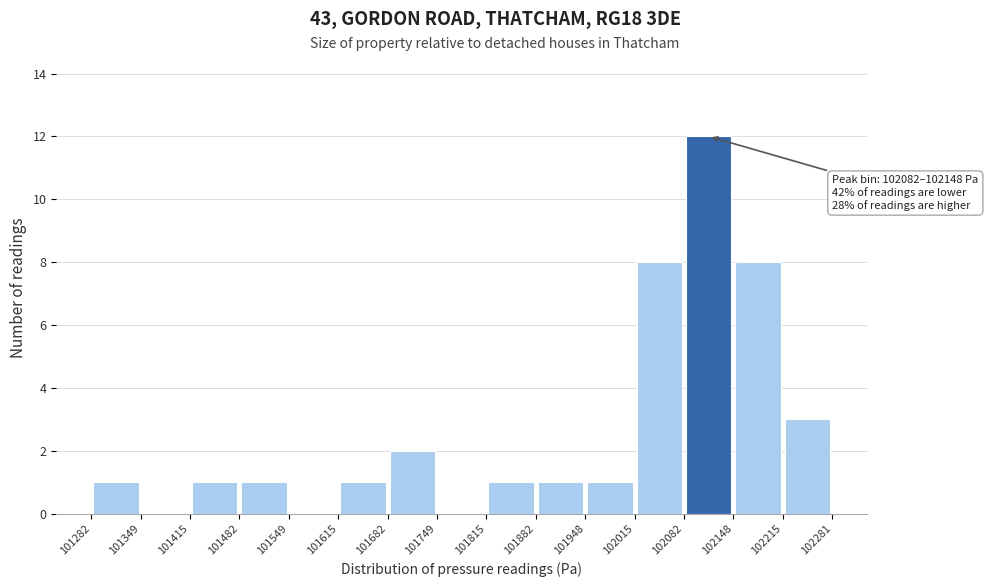

Over which range of the x-axis is the bar tallest?

102082 to 102148